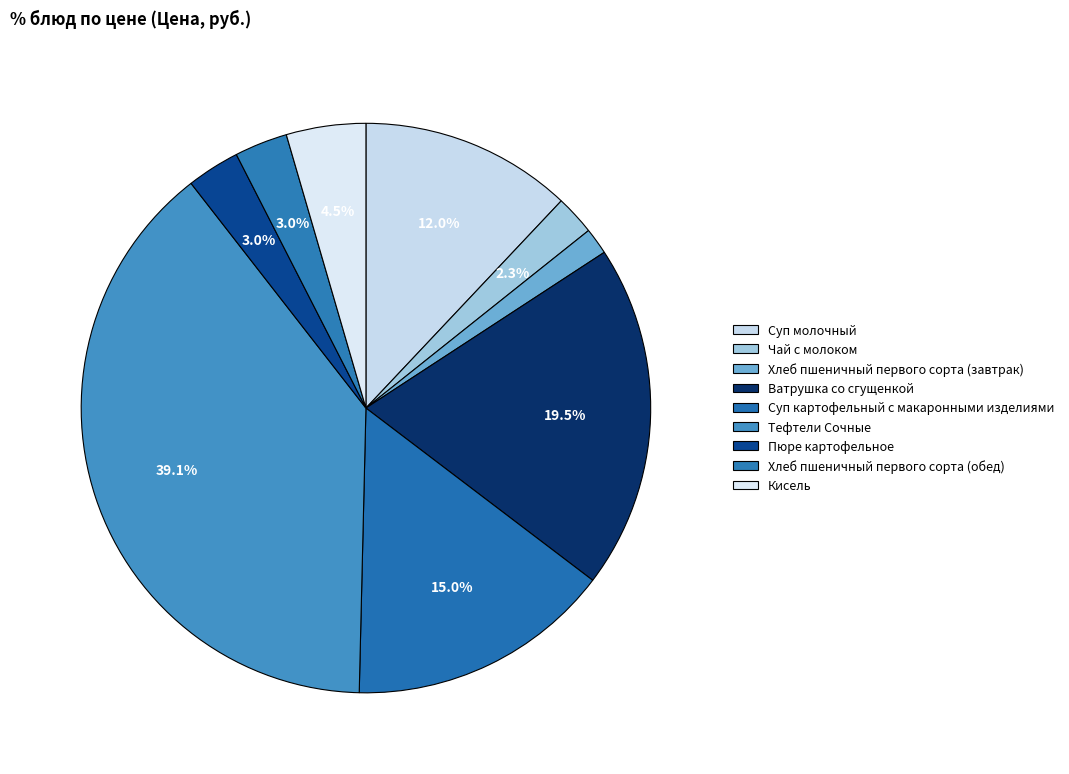

How much of the chart is everything except Суп молочный?

88.0%